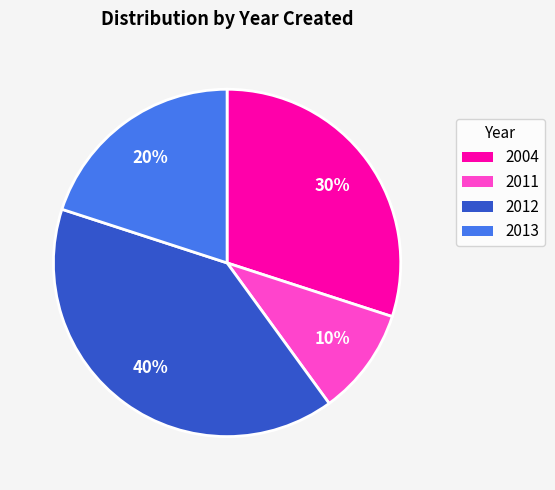

What percentage is the 2013 slice, to the nearest percent?

20%